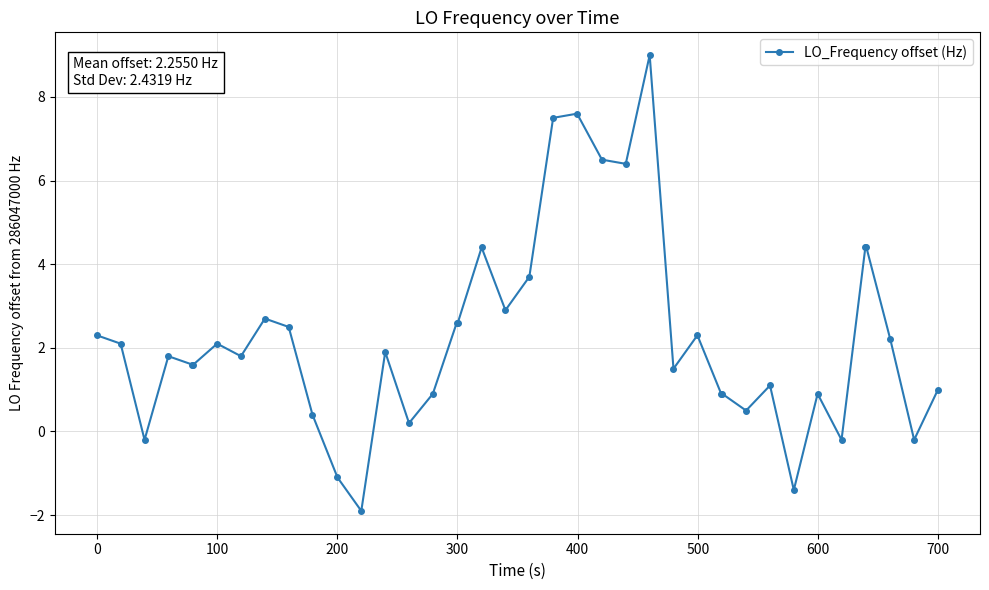

Reading left to right, what are all the values shown in this chart?

2.3	2.1	-0.2	1.8	1.6	1.6	2.1	1.8	2.7	2.5	0.4	-1.1	-1.9	1.9	0.2	0.9	2.6	2.6	4.4	2.9	3.7	7.5	7.6	6.5	6.4	9.0	1.5	2.3	0.9	0.9	0.5	1.1	-1.4	0.9	-0.2	4.4	4.4	2.2	-0.2	1.0